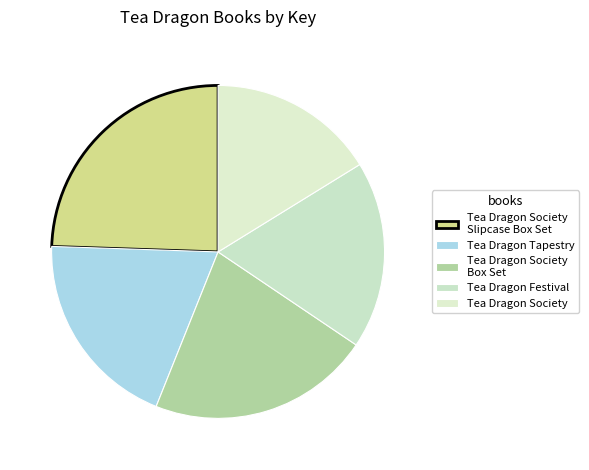

What is the largest slice in the pie chart?

Tea Dragon Society Slipcase Box Set